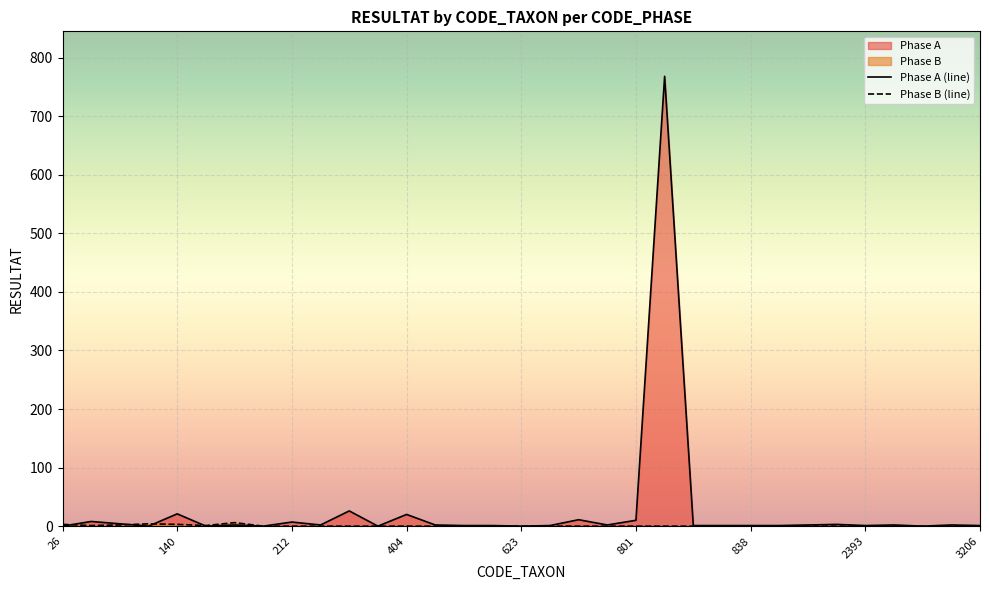

Rank the series at 140 from lowest to highest value.

Phase B, Phase A